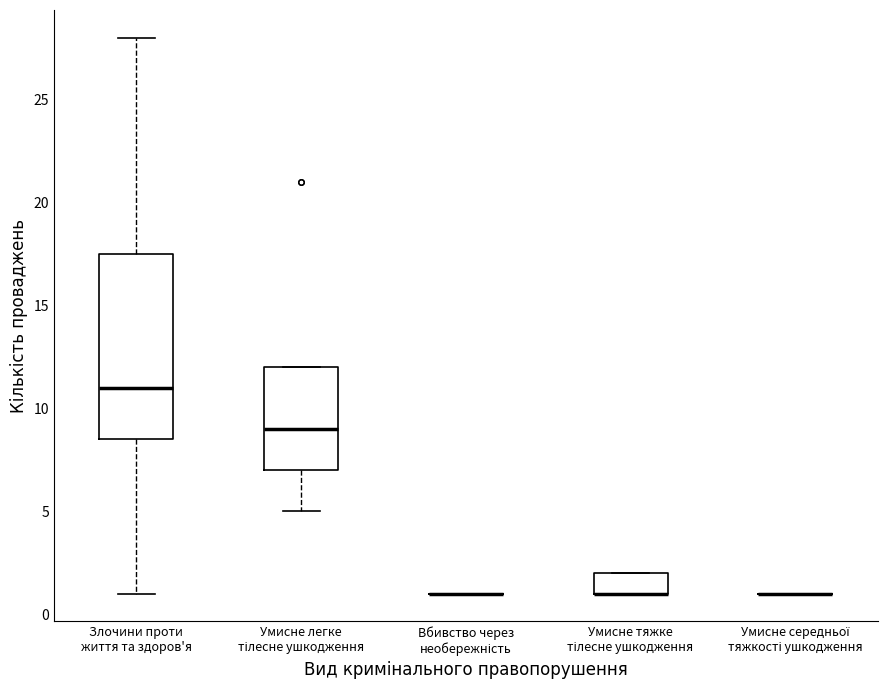

Which box is the tallest, from its lower edge to its upper edge?

Злочини проти життя та здоров'я